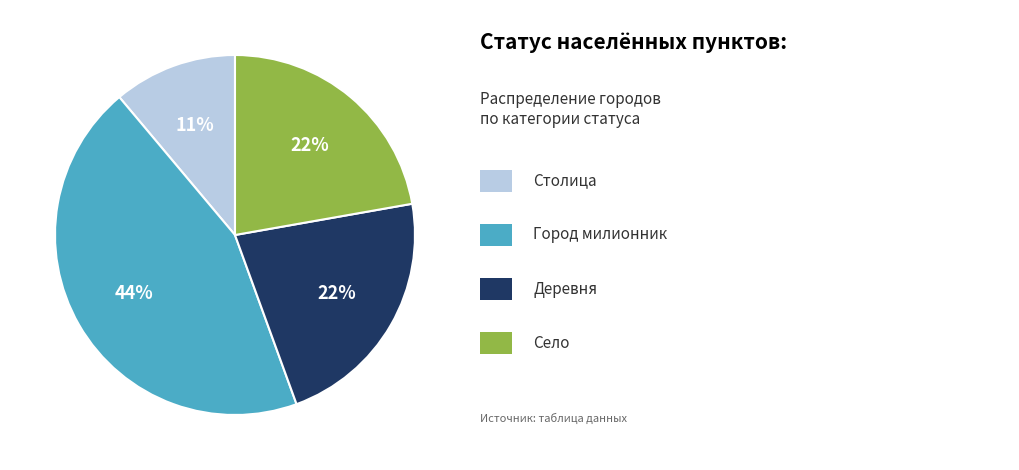

How many segments does this pie chart have?

4